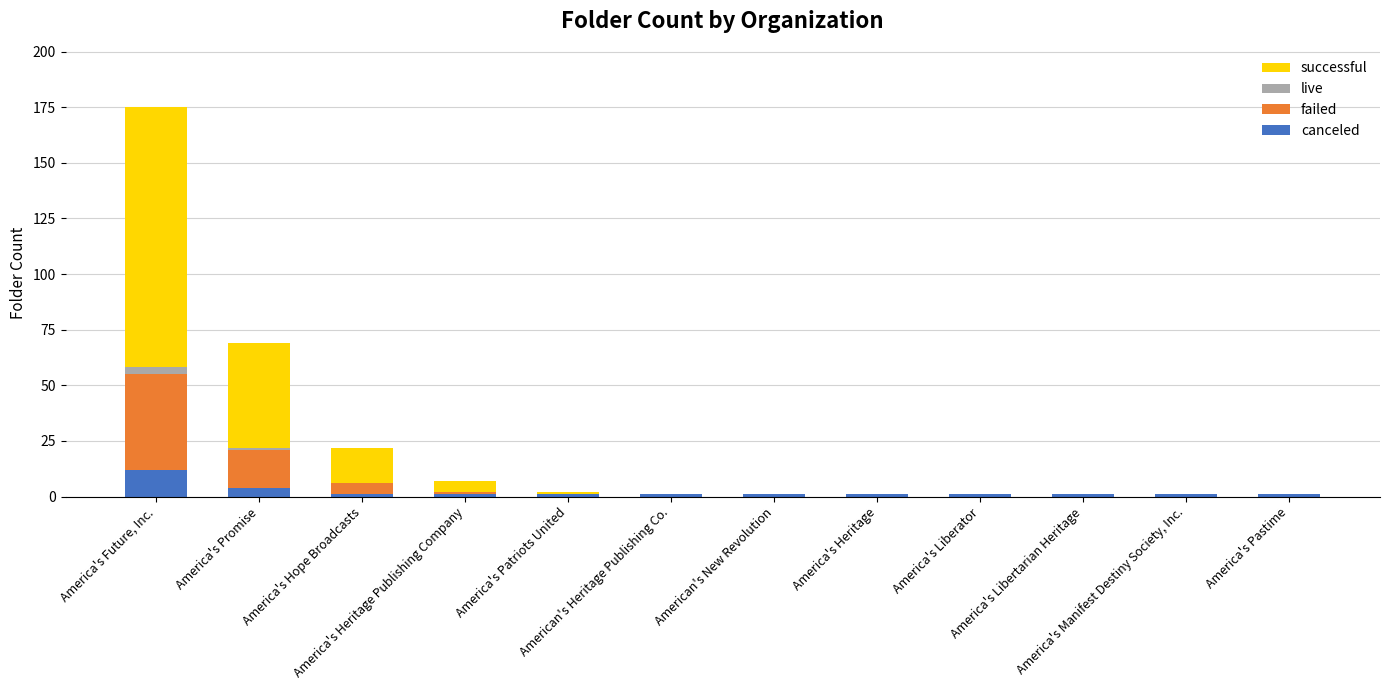

What are all the series names shown in the legend?

successful, live, failed, canceled